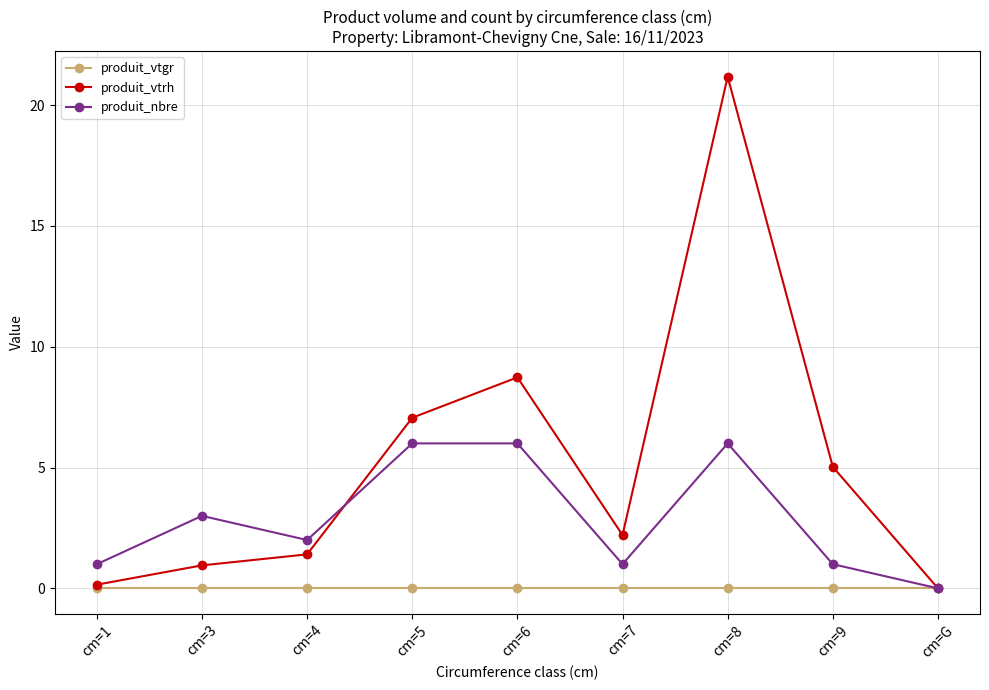

Which series has the largest range (max minus min)?

produit_vtrh